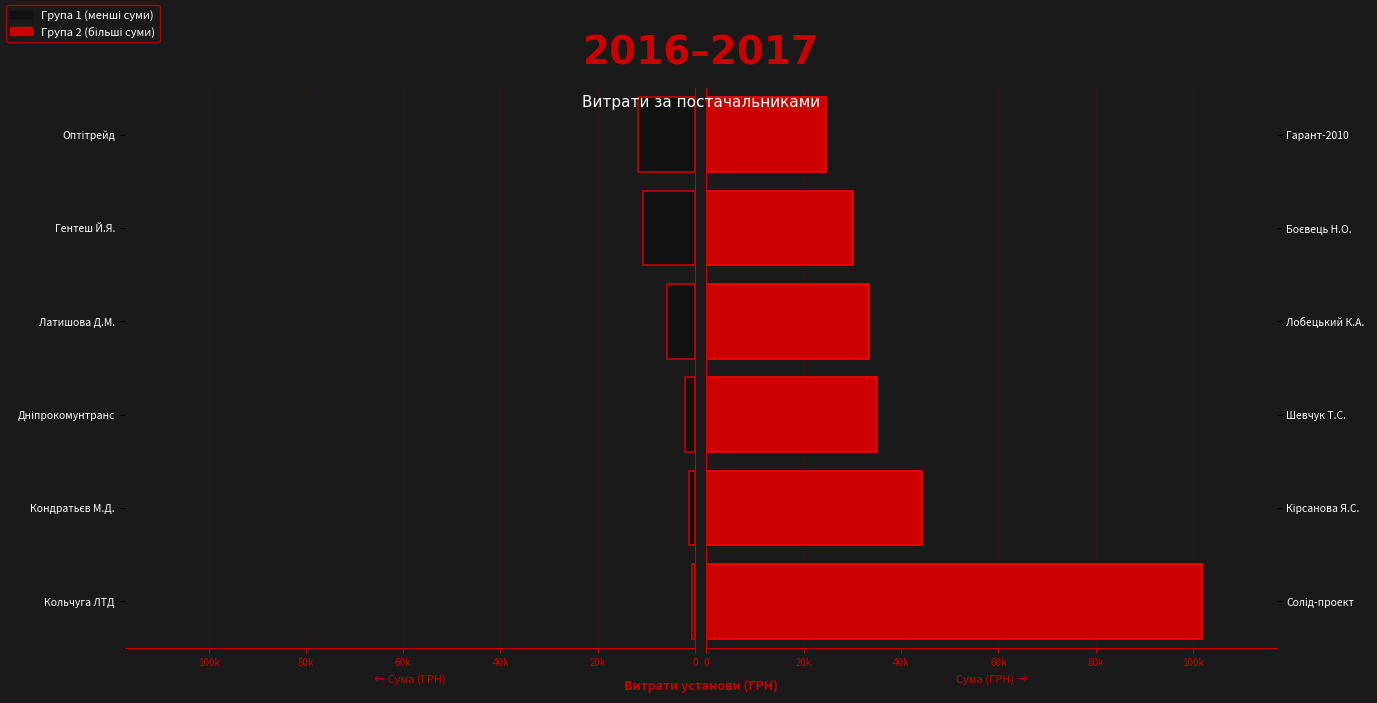

What is the maximum value for Група 2?

101956